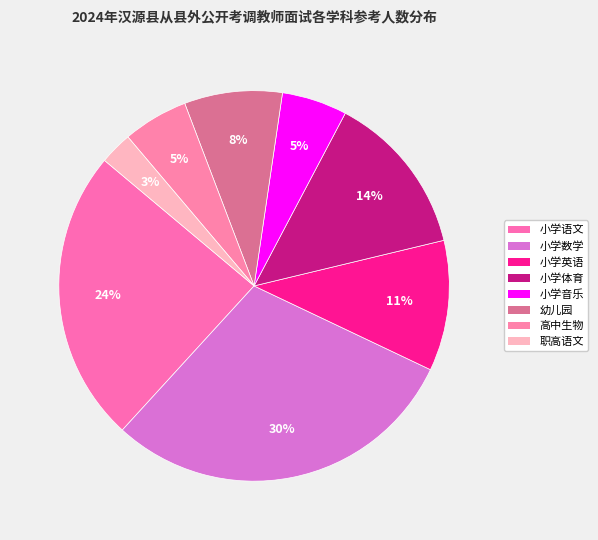

Does 职高语文 account for over 50% of the chart?

No